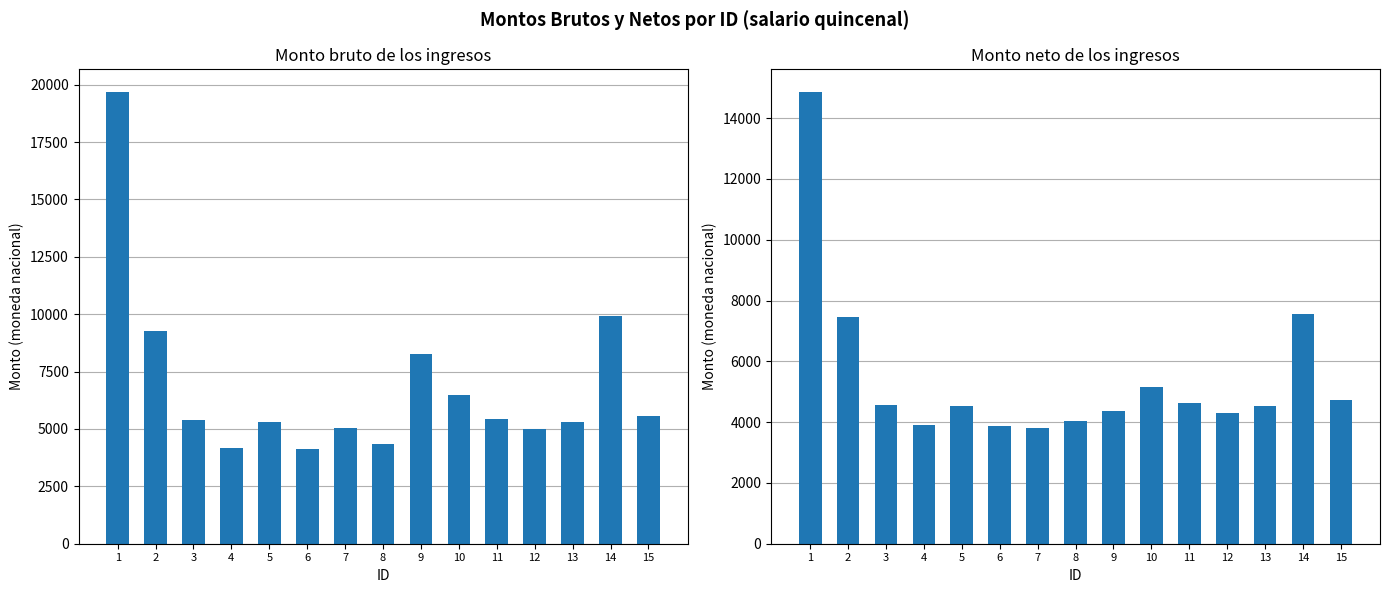

Where does the Monto neto series first go above 4539?

1